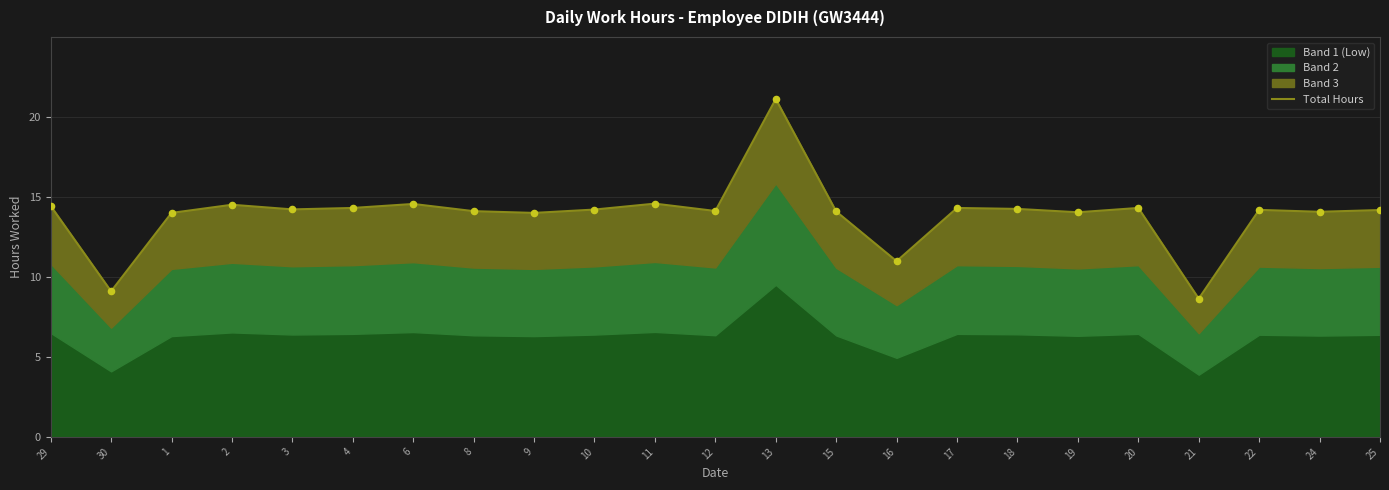

Between 19 and 6, which is larger?

6